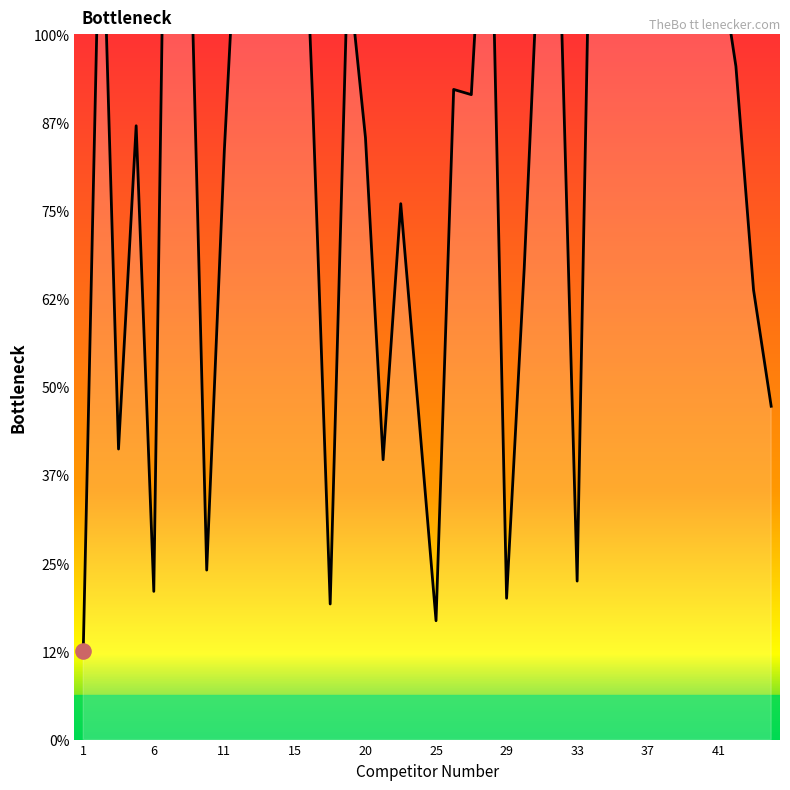

Which has a higher value, 21 or 35?

35